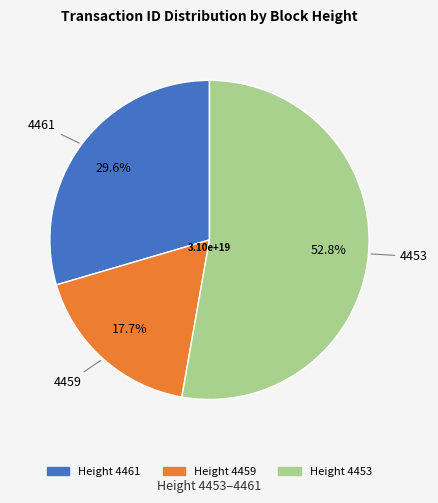

How many segments does this pie chart have?

3